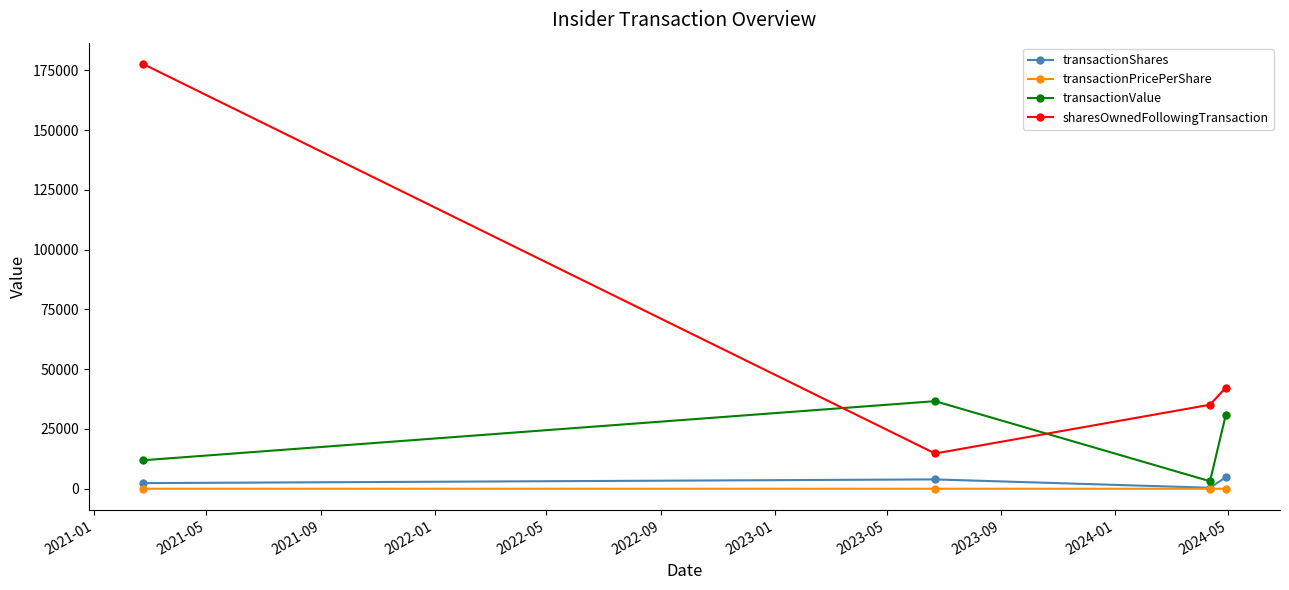

Which series has the largest total across all categories?

sharesOwnedFollowingTransaction